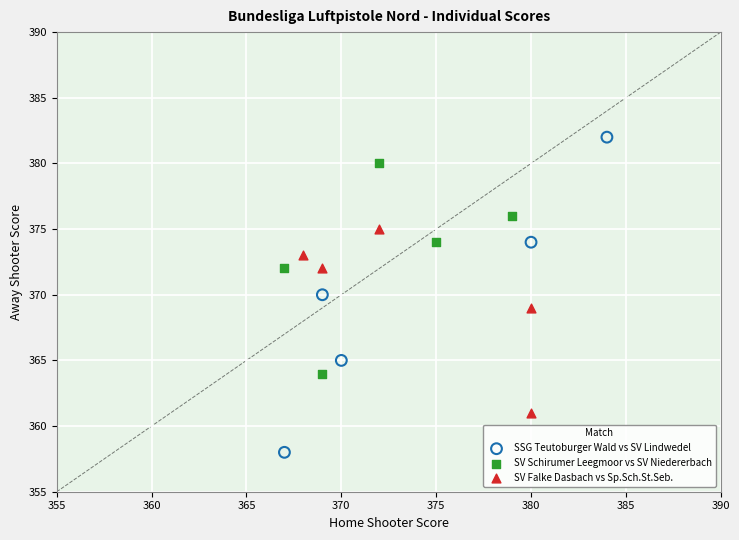

Which series has the widest spread of Y values?

SSG Teutoburger Wald vs SV Lindwedel